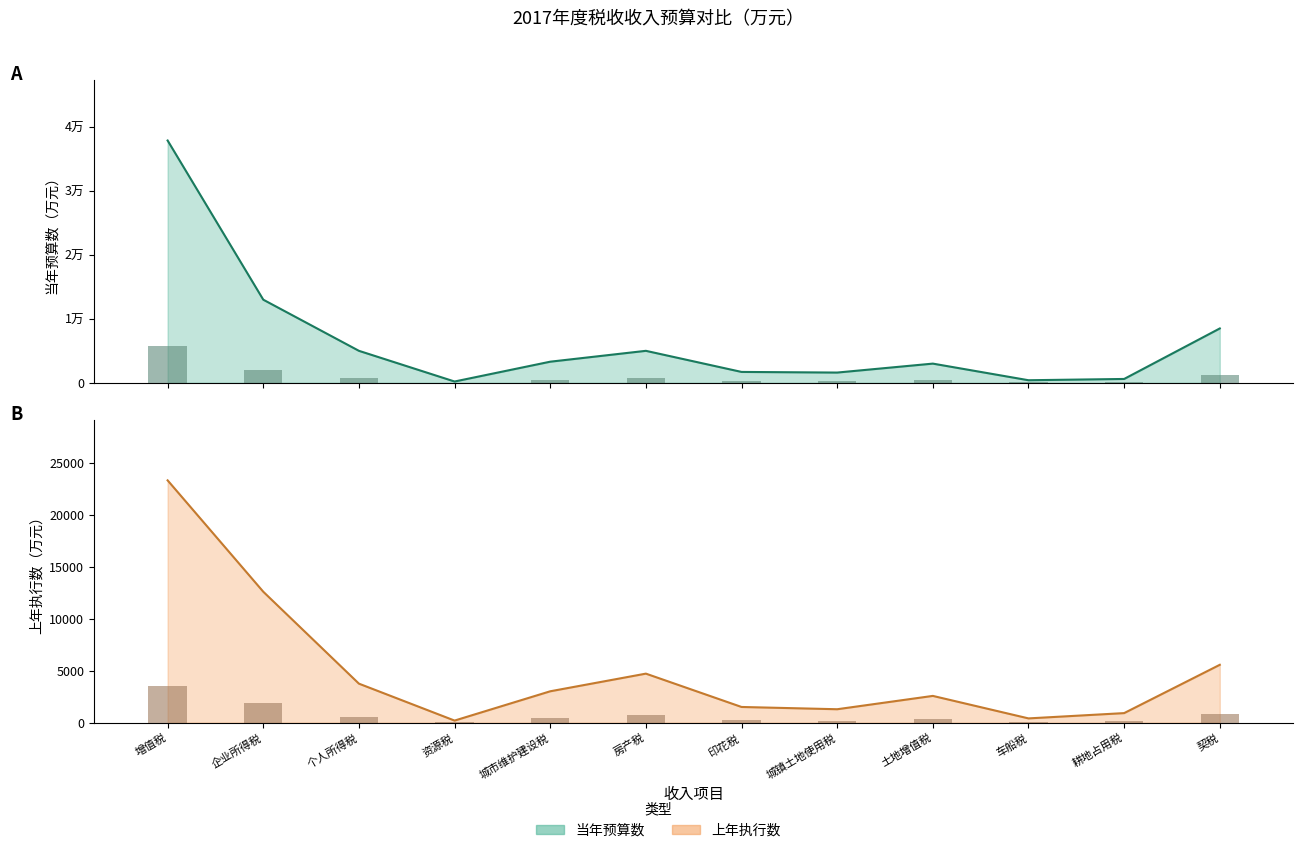

Does the chart contain stacked bars?

No